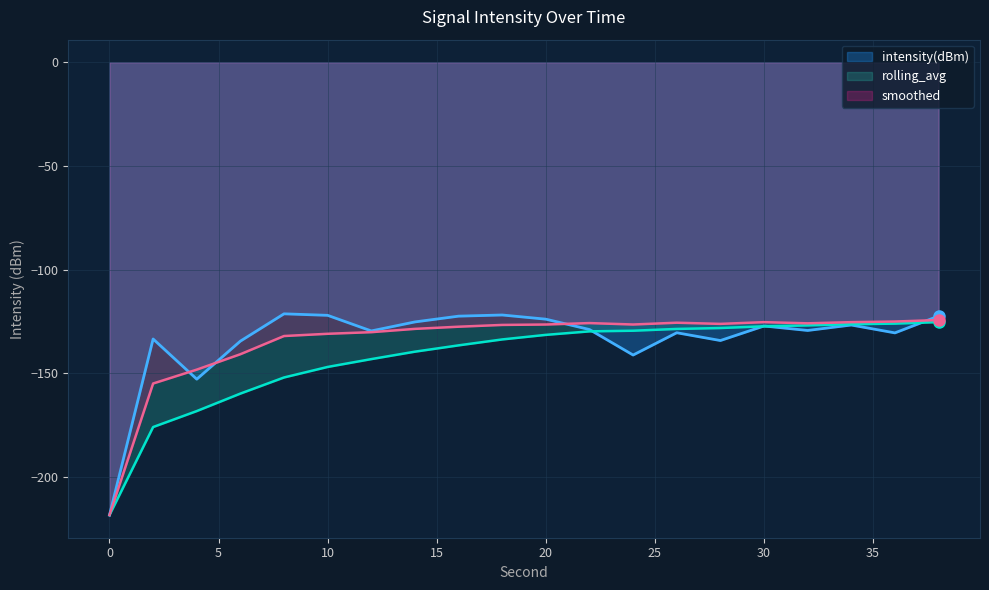

What is the difference between the highest and lowest values at 10?

24.9